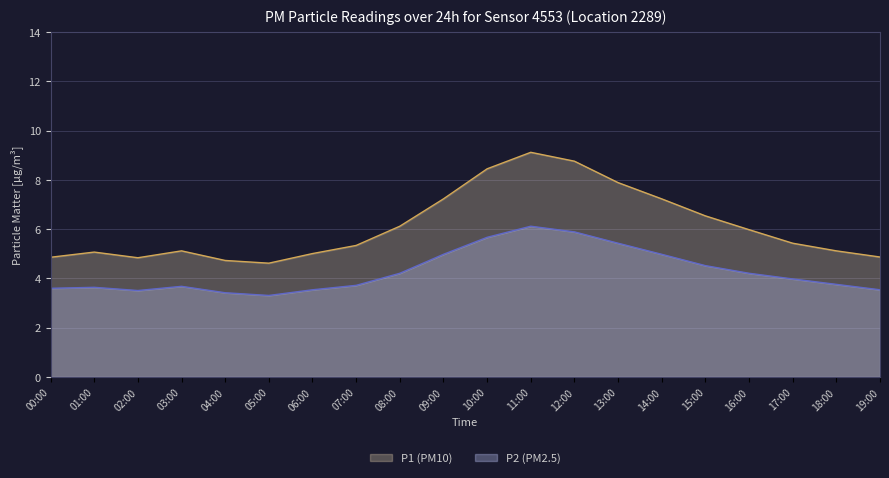

What is the sum of all P1 values?

122.3